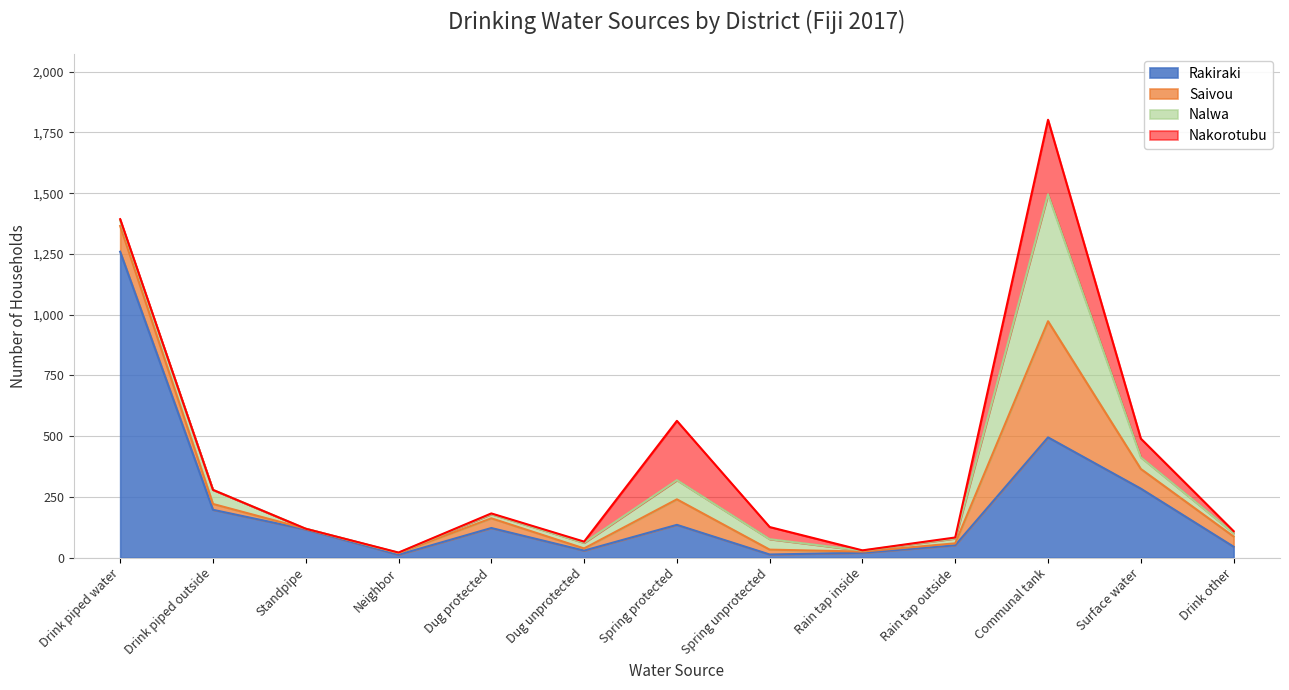

Reading left to right, list all the values displayed in this chart.

Rakiraki: Drink piped water=1259	Drink piped outside=197	Standpipe=116	Neighbor=12	Dug protected=122	Dug unprotected=29	Spring protected=135	Spring unprotected=13	Rain tap inside=20	Rain tap outside=51	Communal tank=495	Surface water=284	Drink other=45
Saivou: Drink piped water=106	Drink piped outside=24	Standpipe=3	Neighbor=7	Dug protected=40	Dug unprotected=9	Spring protected=105	Spring unprotected=20	Rain tap inside=5	Rain tap outside=8	Communal tank=478	Surface water=81	Drink other=42
Nalwa: Drink piped water=23	Drink piped outside=58	Standpipe=0	Neighbor=1	Dug protected=17	Dug unprotected=23	Spring protected=79	Spring unprotected=43	Rain tap inside=4	Rain tap outside=20	Communal tank=522	Surface water=48	Drink other=14
Nakorotubu: Drink piped water=5	Drink piped outside=0	Standpipe=0	Neighbor=1	Dug protected=3	Dug unprotected=5	Spring protected=244	Spring unprotected=50	Rain tap inside=1	Rain tap outside=4	Communal tank=307	Surface water=77	Drink other=8